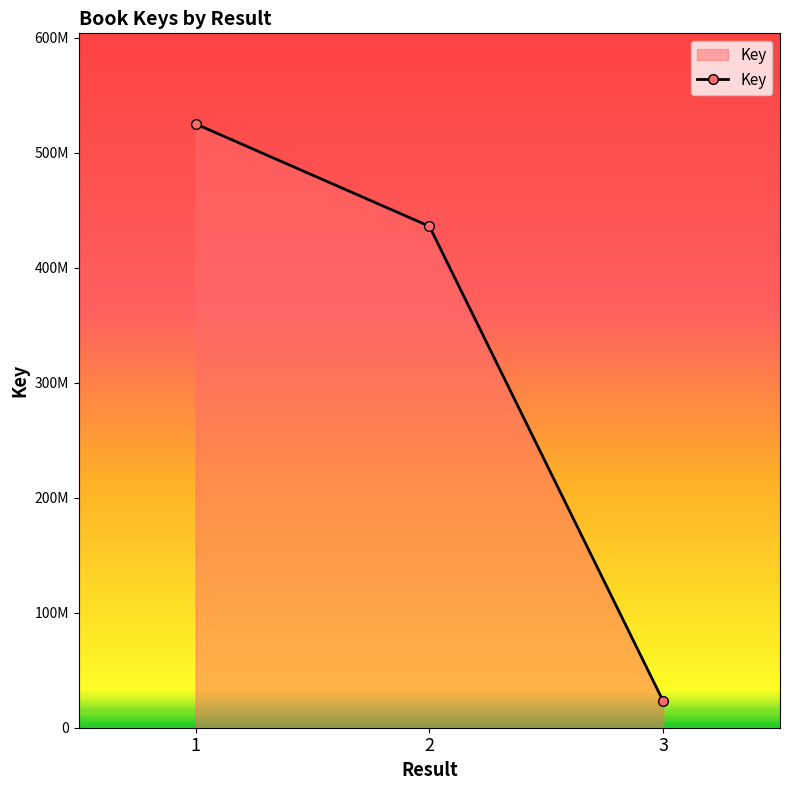

What is the sum of the values at 1 and 2?

960826002